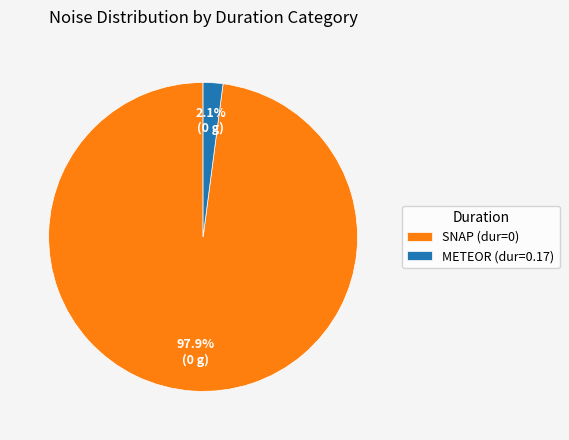

Between SNAP (dur=0) and METEOR (dur=0.17), which is larger?

SNAP (dur=0)